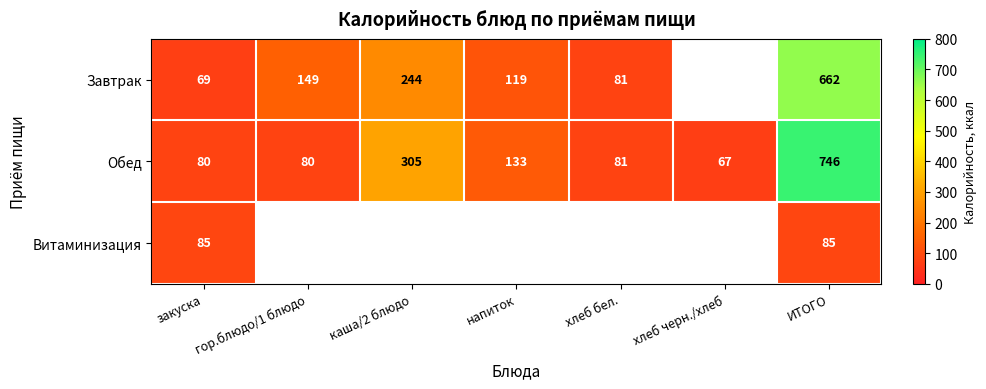

What is the difference between the highest and lowest values at ИТОГО?

661